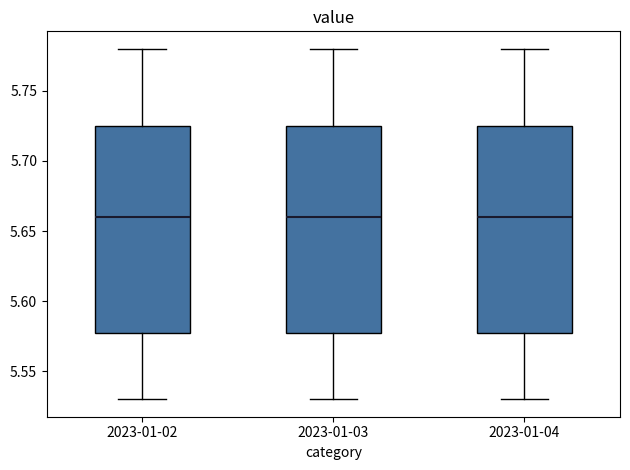

Reading left to right, transcribe this box plot: for each box, give where its median line is, the range the box spans, and where its two whiskers end, as read against the y-axis. The values are not printed on the chart, so give them approximately, as read against the axis.

2023-01-02: median 5.660, box 5.580 to 5.725, whiskers 5.530 to 5.780
2023-01-03: median 5.660, box 5.580 to 5.725, whiskers 5.530 to 5.780
2023-01-04: median 5.660, box 5.580 to 5.725, whiskers 5.530 to 5.780